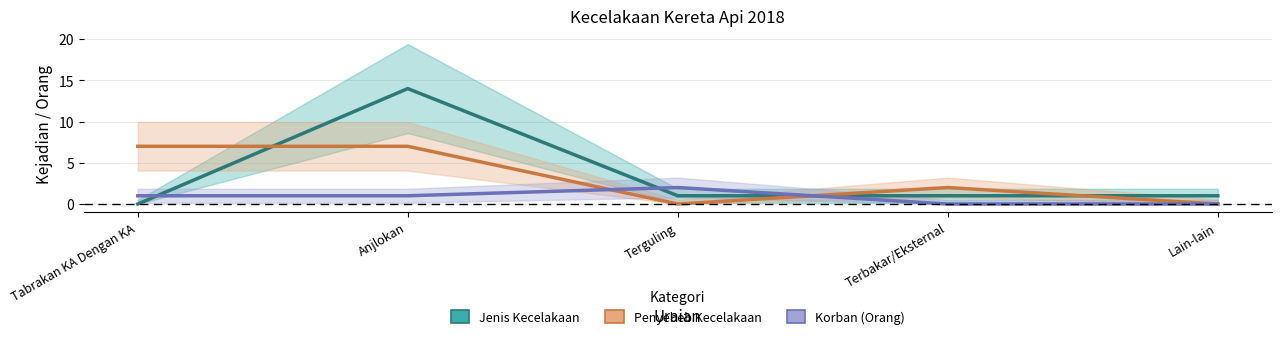

What is the sum of all Penyebeb Kecelakaan values?

16